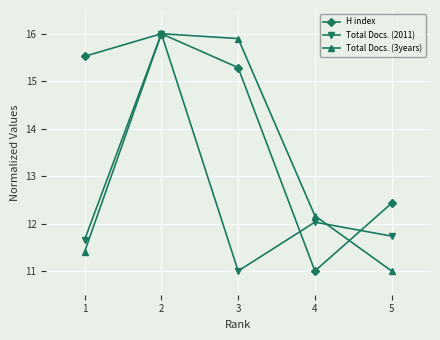

Which category has the lowest value in the H index series?

4